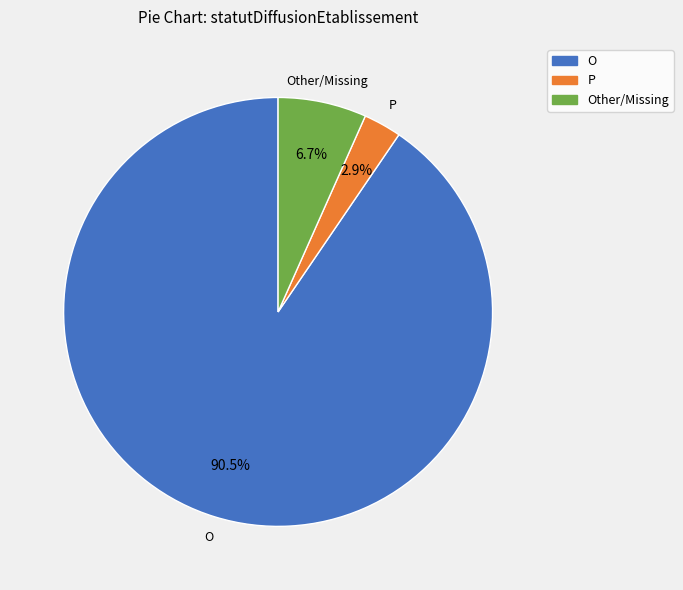

Does any single category account for the majority?

Yes